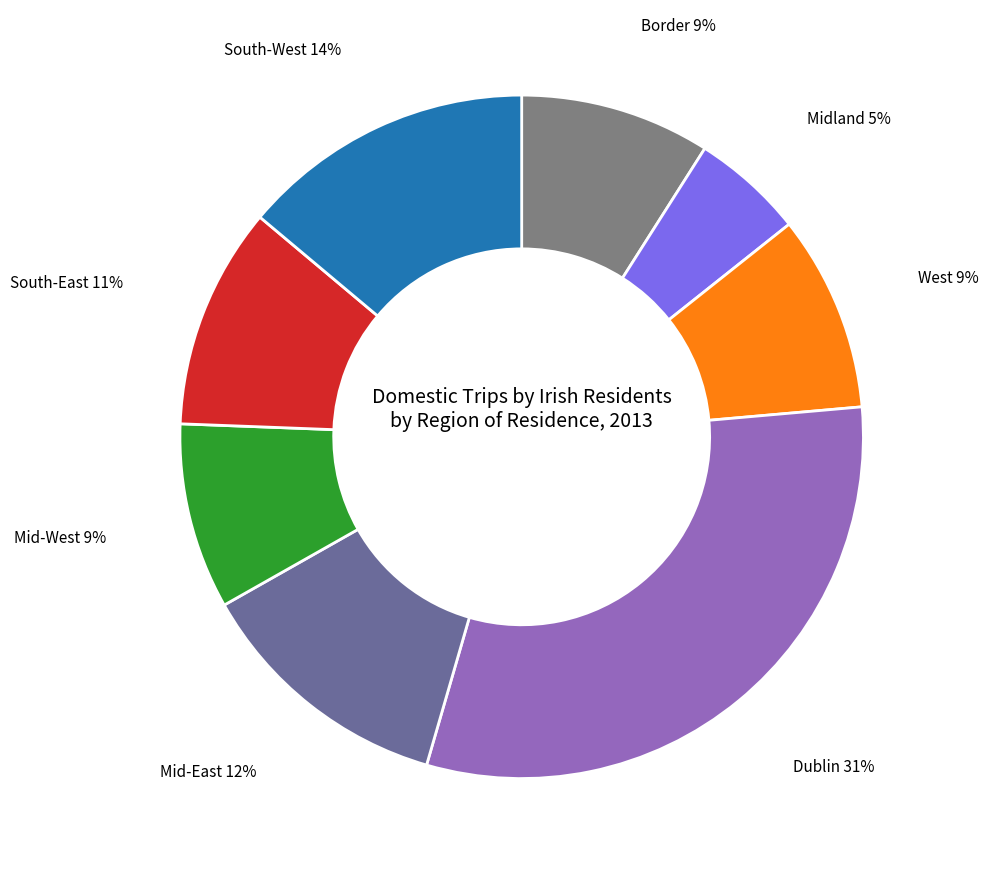

True or false: Border accounts for 9% of the total.

True